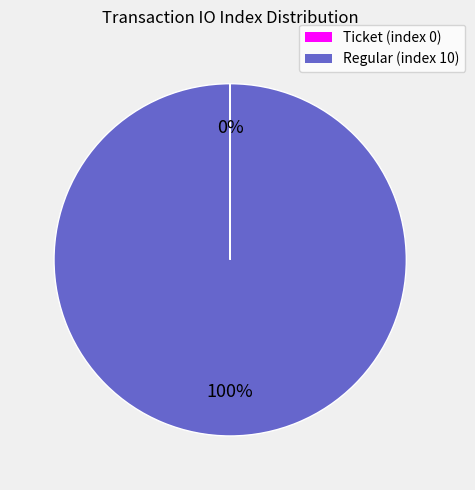

To the nearest percent, what is the average slice percentage?

50%